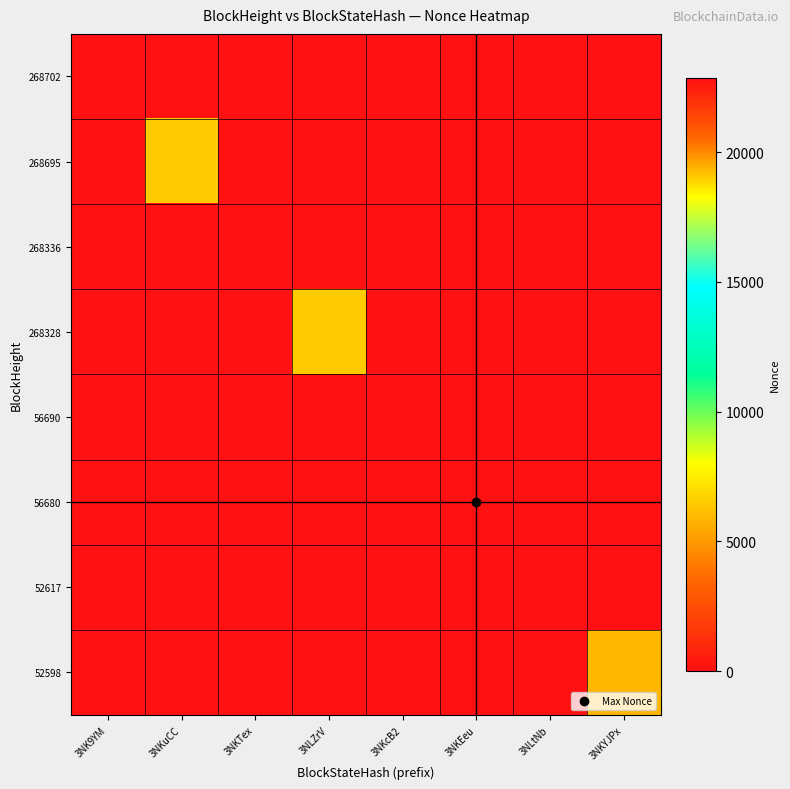

At how many categories does at least one series exceed 11311?

2